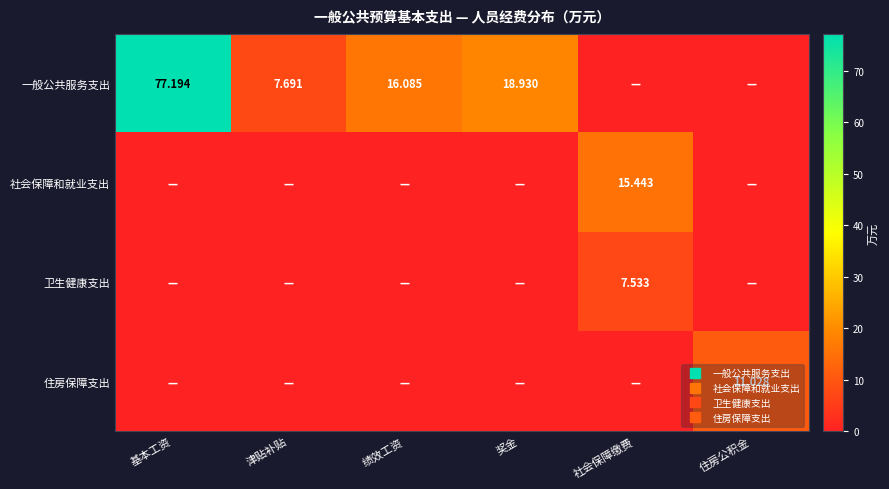

Rank the series at 基本工资 from highest to lowest value.

一般公共服务支出, 社会保障和就业支出, 卫生健康支出, 住房保障支出